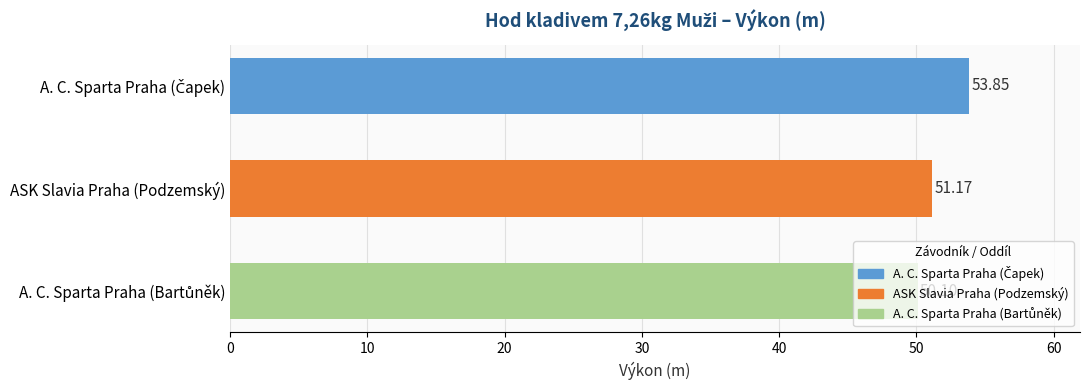

What is the sum of all values?

155.1